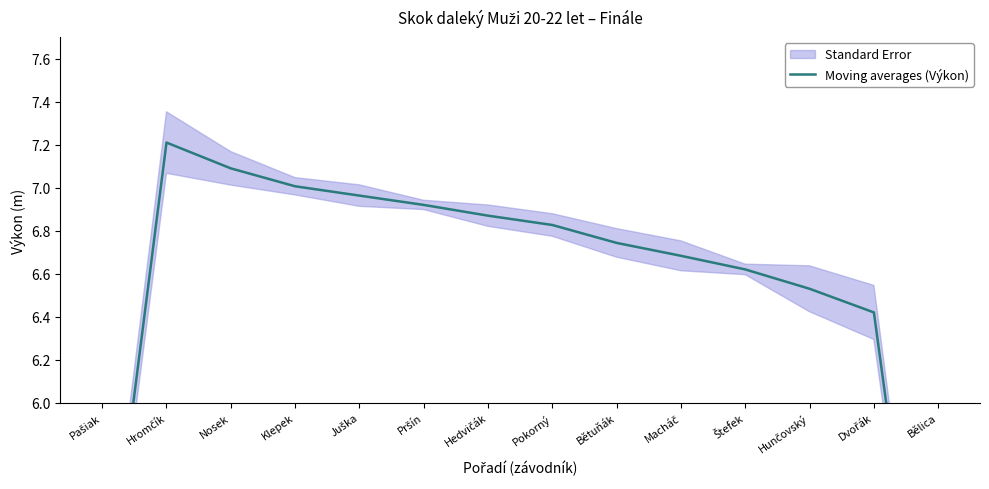

Read the value at Hromčík.

7.2